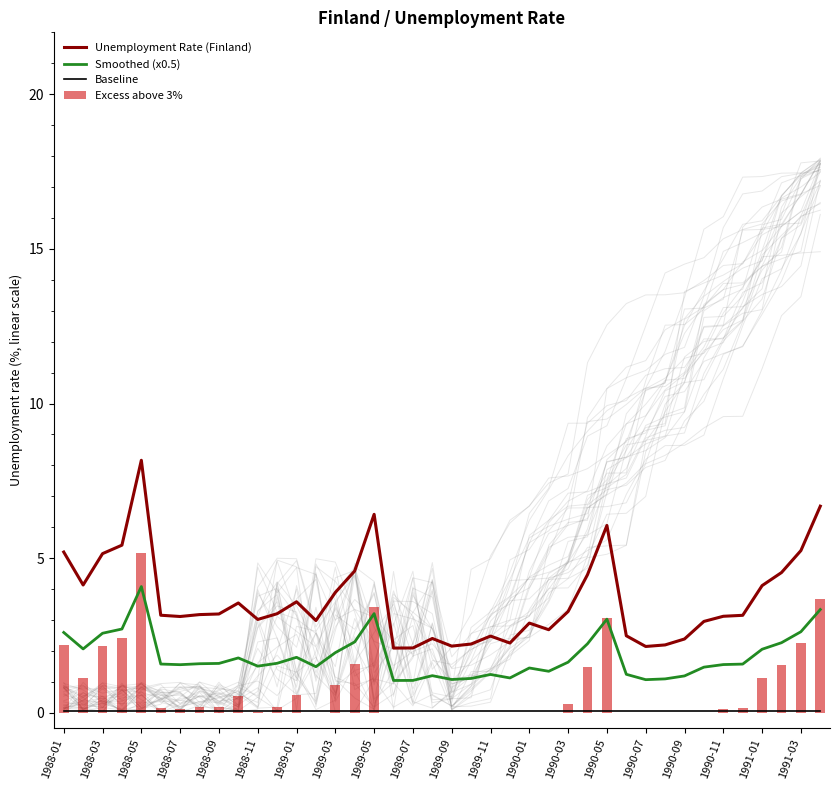

What is the highest value of the Excess above 3% series?

5.2